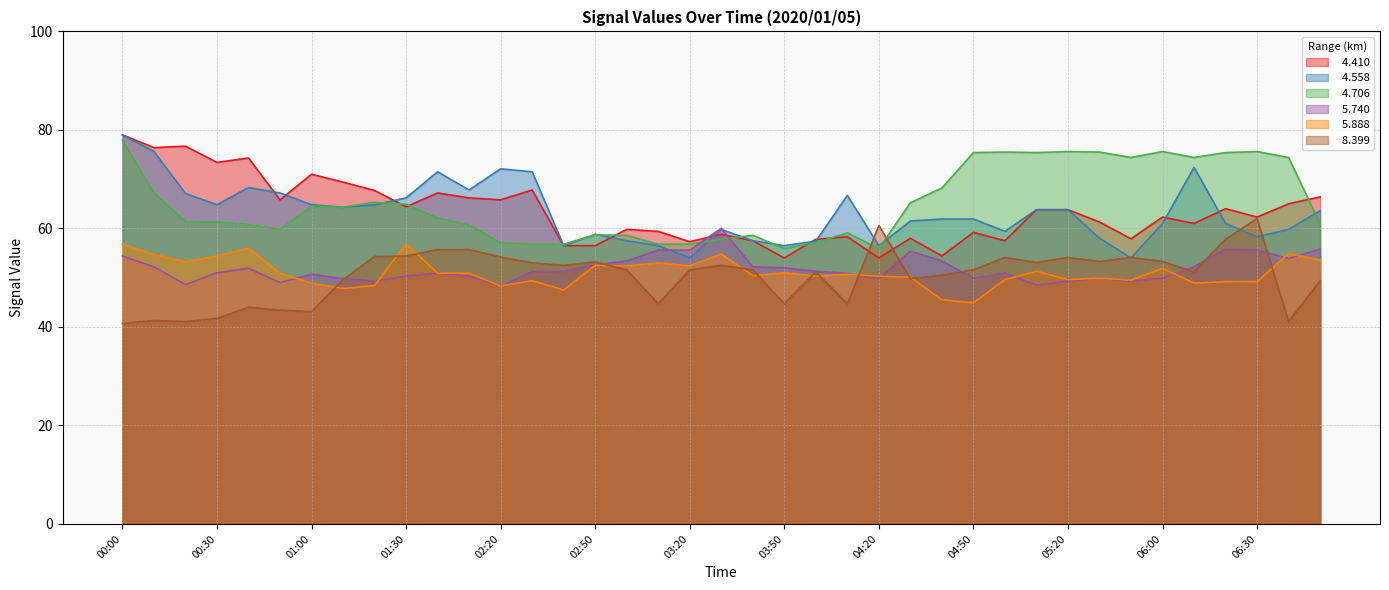

Reading right to left, extract all data points from this chart.

  4.410: 66.4	65.0	62.3	64.0	61.0	62.3	57.9	61.3	63.8	63.8	57.5	59.2	54.4	58.0	54.0	58.3	57.8	54.0	57.5	58.8	57.3	59.4	59.8	56.5	56.5	67.8	65.8	66.2	67.2	64.4	67.7	69.4	71.0	65.8	74.3	73.4	76.7	76.4	79.0
  4.558: 63.6	59.8	58.3	61.0	72.4	61.0	54.0	58.0	63.8	63.8	59.4	61.9	61.9	61.5	56.5	66.7	57.4	56.5	57.5	59.8	54.0	56.5	57.5	58.8	56.5	71.5	72.1	67.8	71.5	66.2	64.8	64.3	64.8	67.2	68.3	64.8	67.1	75.6	79.0
  4.706: 60.9	74.4	75.6	75.4	74.4	75.6	74.4	75.5	75.6	75.4	75.5	75.4	68.2	65.2	55.9	59.1	57.1	55.9	58.6	57.8	56.8	56.8	58.6	58.7	56.8	56.8	57.1	60.7	62.1	64.9	65.3	64.3	64.5	59.8	60.8	61.3	61.4	67.2	77.9
  5.740: 55.8	53.9	55.6	55.8	52.2	49.9	49.3	49.9	49.3	48.5	50.9	49.9	53.4	55.4	49.8	50.9	51.3	52.0	52.2	60.0	55.6	55.6	53.4	52.6	51.3	51.2	48.3	50.3	50.9	50.3	49.3	49.8	50.7	49.0	51.9	51.0	48.6	52.2	54.4
  5.888: 53.6	54.9	49.2	49.2	48.9	51.9	49.5	49.9	49.6	51.3	49.6	44.9	45.5	50.1	50.3	50.7	50.3	51.0	50.4	54.8	52.4	53.0	52.4	52.5	47.5	49.4	48.3	50.9	50.9	56.9	48.4	47.8	48.9	50.9	56.0	54.4	53.2	54.7	56.8
  8.399: 49.4	41.1	62.0	57.8	51.2	53.3	54.1	53.3	54.1	53.1	54.1	51.6	50.5	49.8	60.6	44.7	51.2	44.7	51.6	52.5	51.6	44.7	51.6	53.2	52.5	53.0	54.2	55.7	55.7	54.4	54.3	49.6	43.1	43.4	44.0	41.7	41.1	41.3	40.7